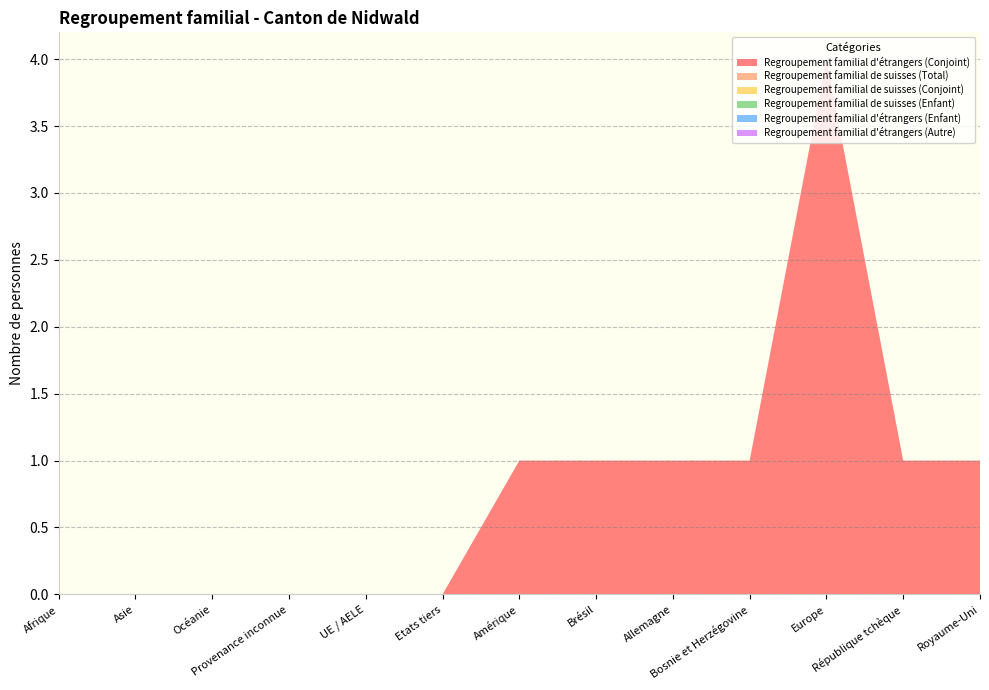

Reading left to right, extract all data points from this chart.

Regroupement familial d'étrangers (Conjoint): 0	0	0	0	0	0	1	1	1	1	4	1	1
Regroupement familial de suisses (Total): 0	0	0	0	0	0	0	0	0	0	0	0	0
Regroupement familial de suisses (Conjoint): 0	0	0	0	0	0	0	0	0	0	0	0	0
Regroupement familial de suisses (Enfant): 0	0	0	0	0	0	0	0	0	0	0	0	0
Regroupement familial d'étrangers (Enfant): 0	0	0	0	0	0	0	0	0	0	0	0	0
Regroupement familial d'étrangers (Autre): 0	0	0	0	0	0	0	0	0	0	0	0	0